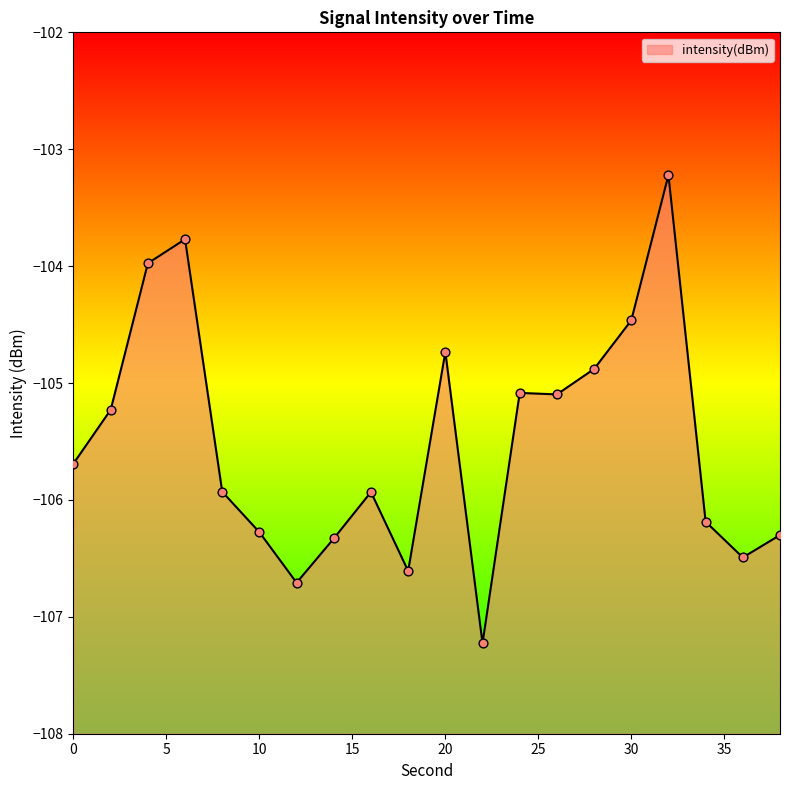

Between 34 and 14, which is larger?

34